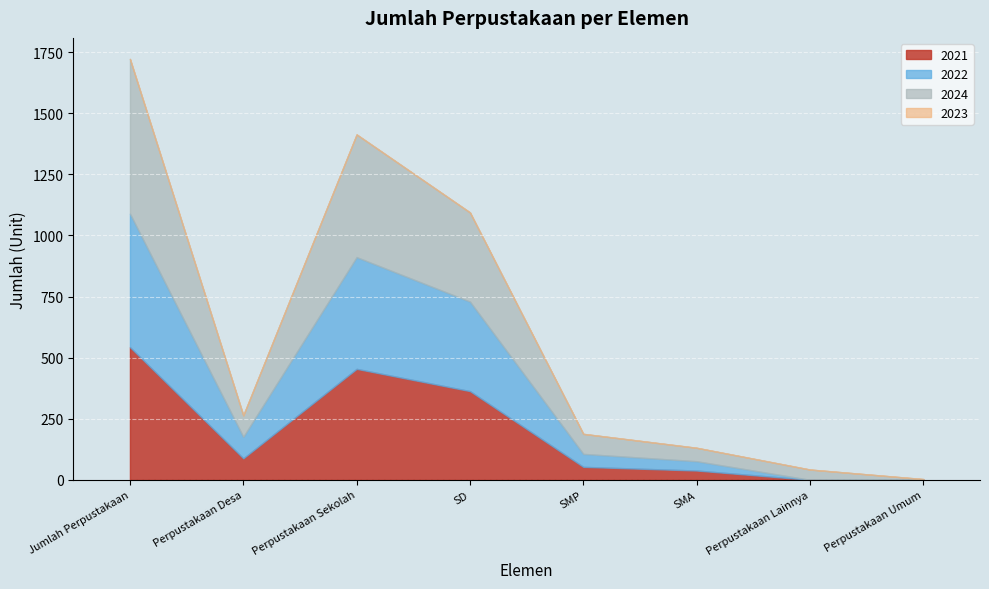

Rank the series by their maximum value, from lowest to highest.

2023, 2021, 2022, 2024